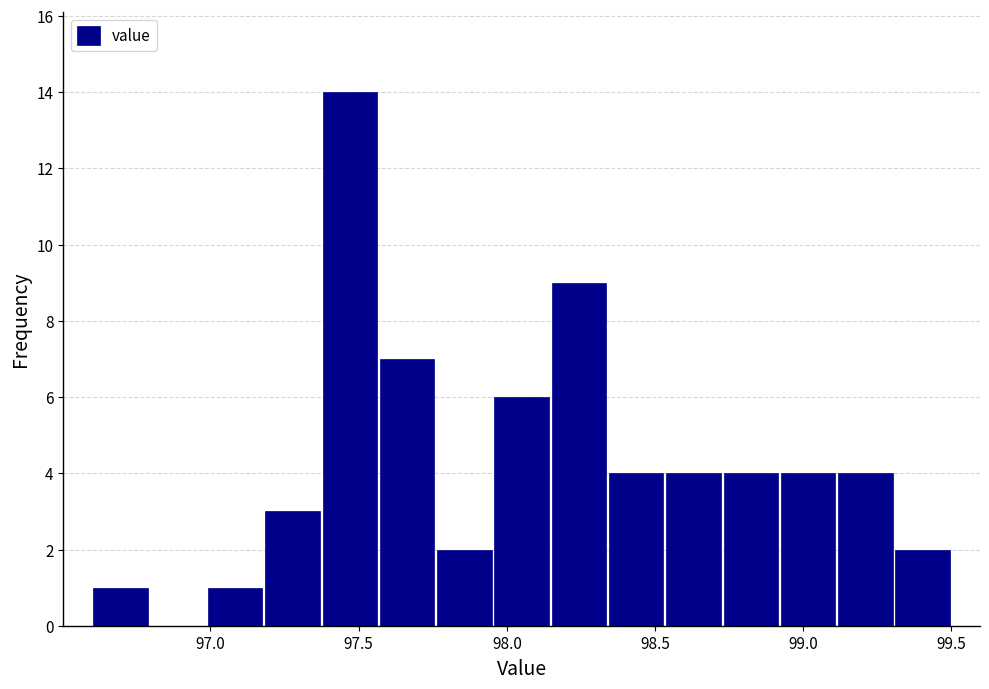

Around what value on the x-axis is the tallest bar? Give the approximate position of its centre, as read against the axis.

97.45